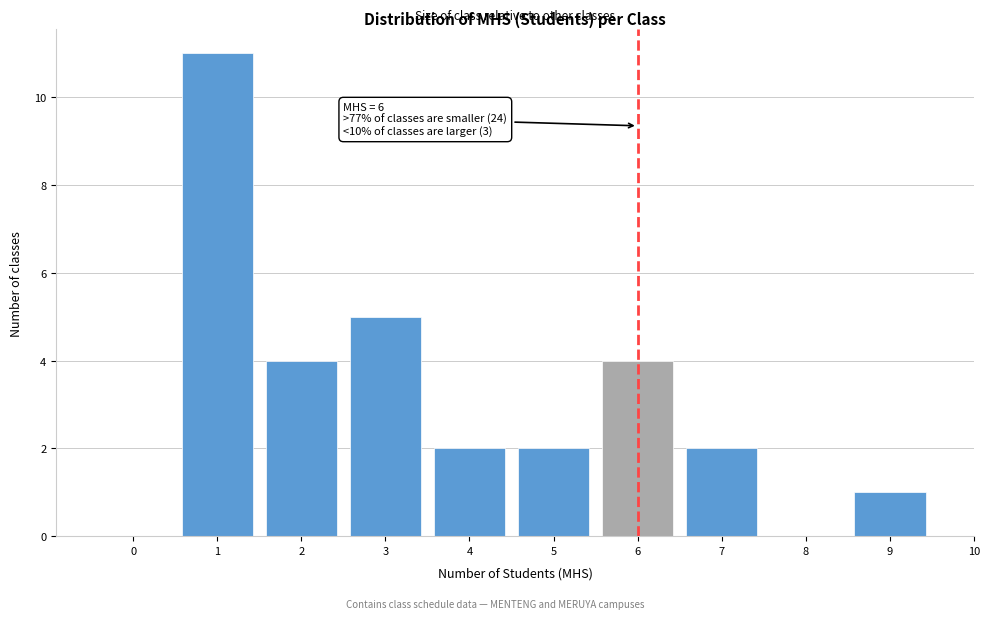

Reading left to right, list all the values displayed in this chart.

0=0	1=11	2=4	3=5	4=2	5=2	6=4	7=2	8=0	9=1